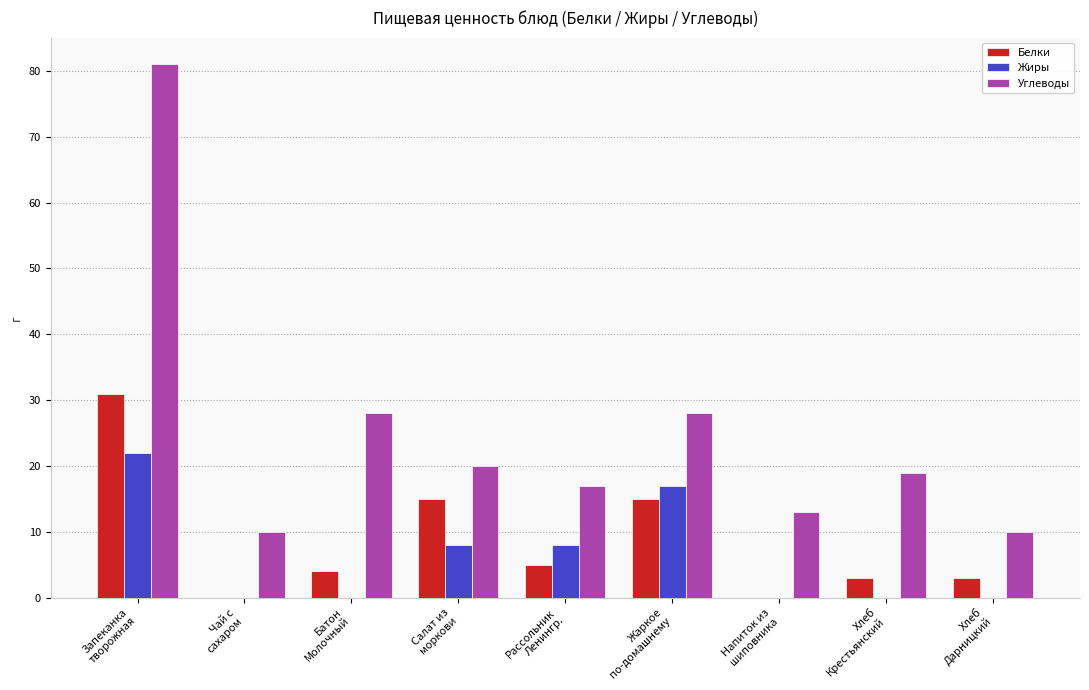

Which series has the largest total across all categories?

Углеводы